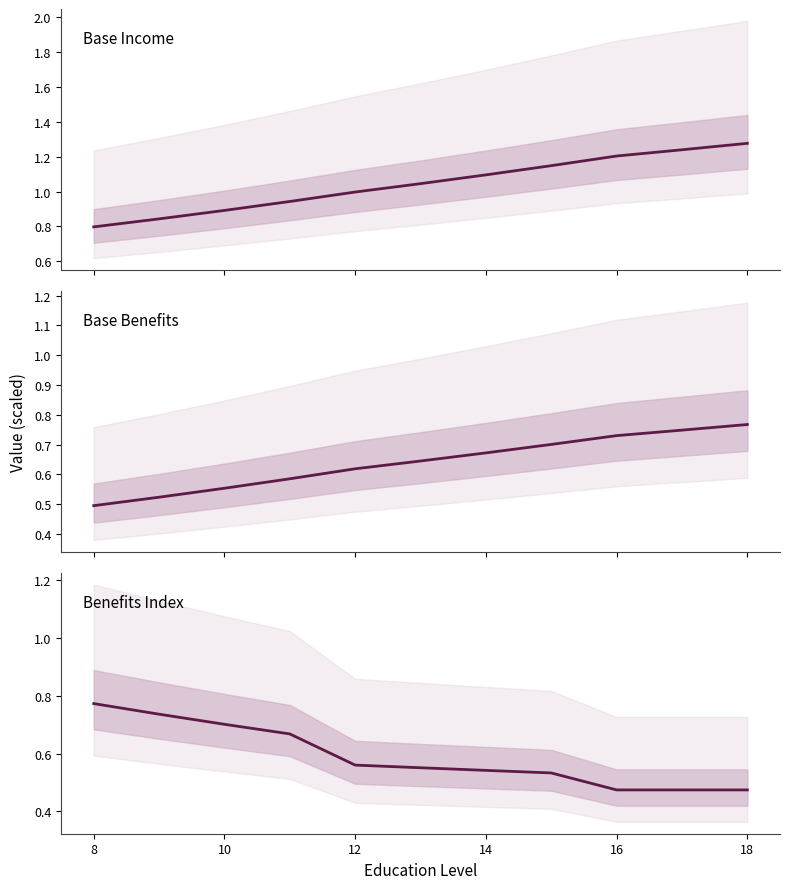

Which series has the largest total across all categories?

Base Income